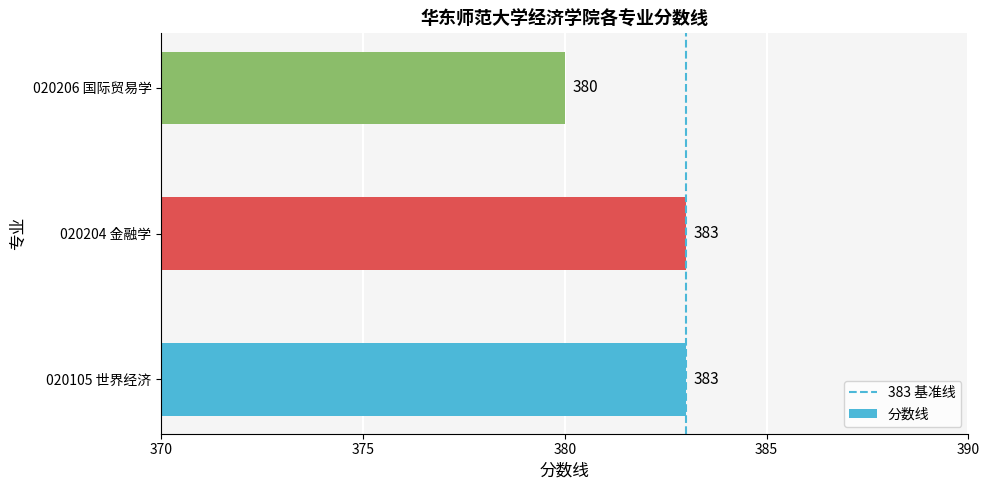

What is the difference between the maximum and minimum values?

3